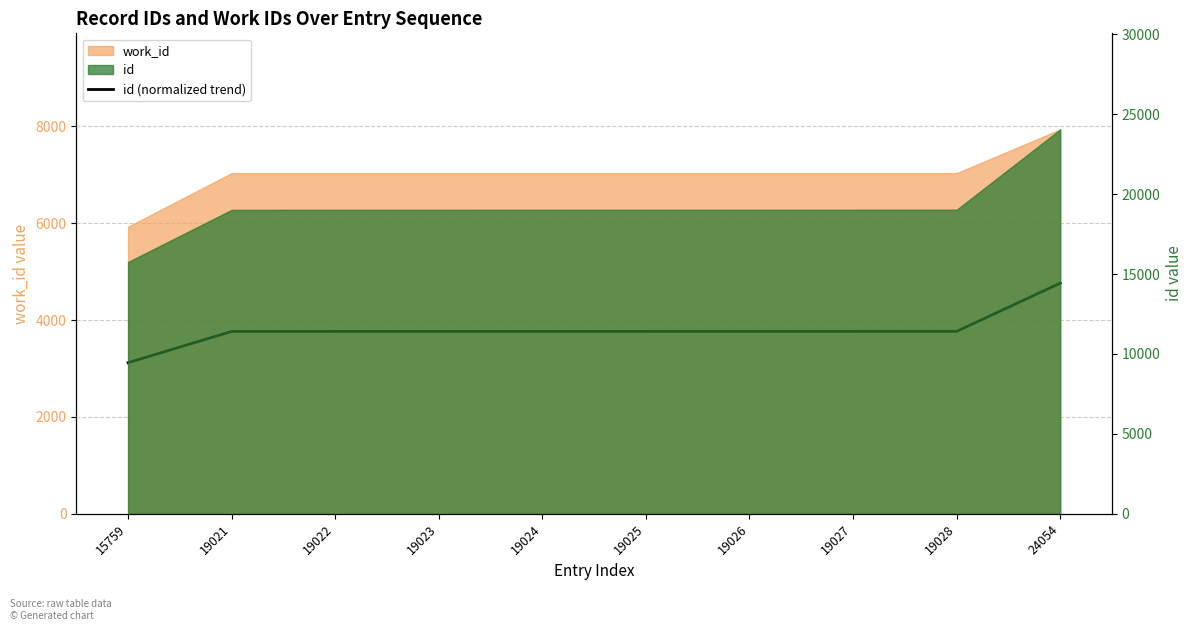

At which category does the chart reach its minimum across all series?

15759